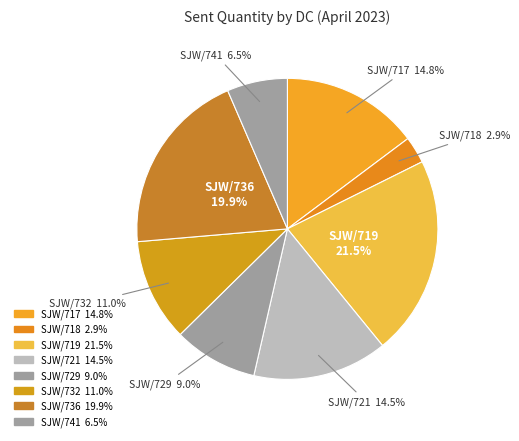

The SJW/732 slice represents 11% of the pie. True or false?

True